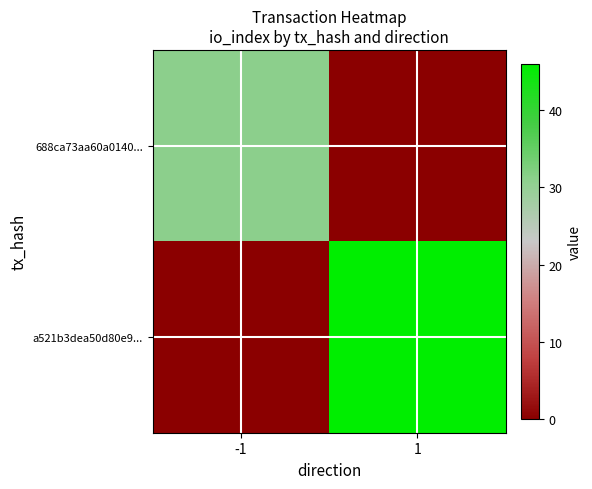

Count the number of categories in the chart.

2